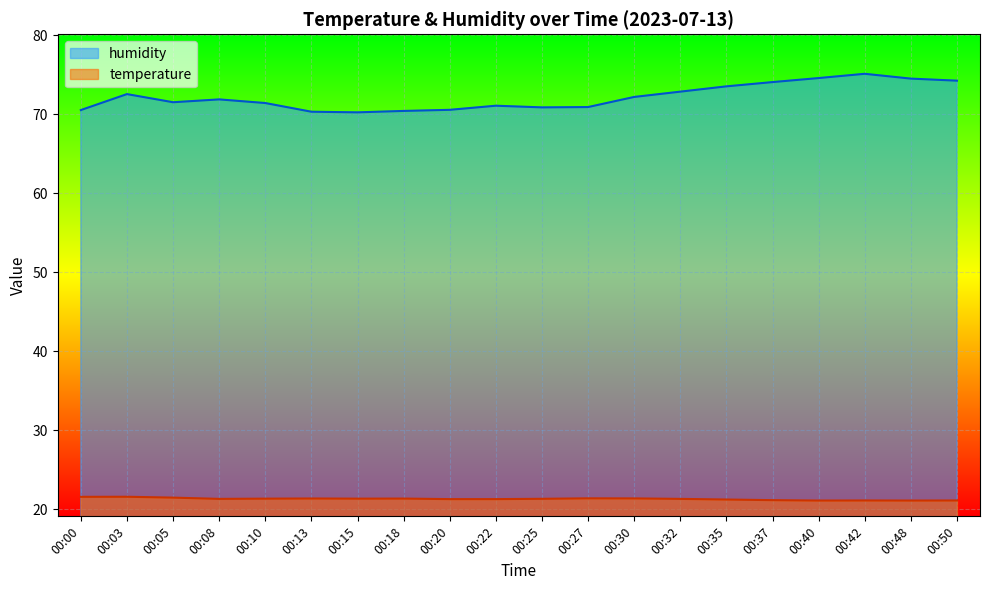

True or false: humidity and temperature intersect in this chart.

False